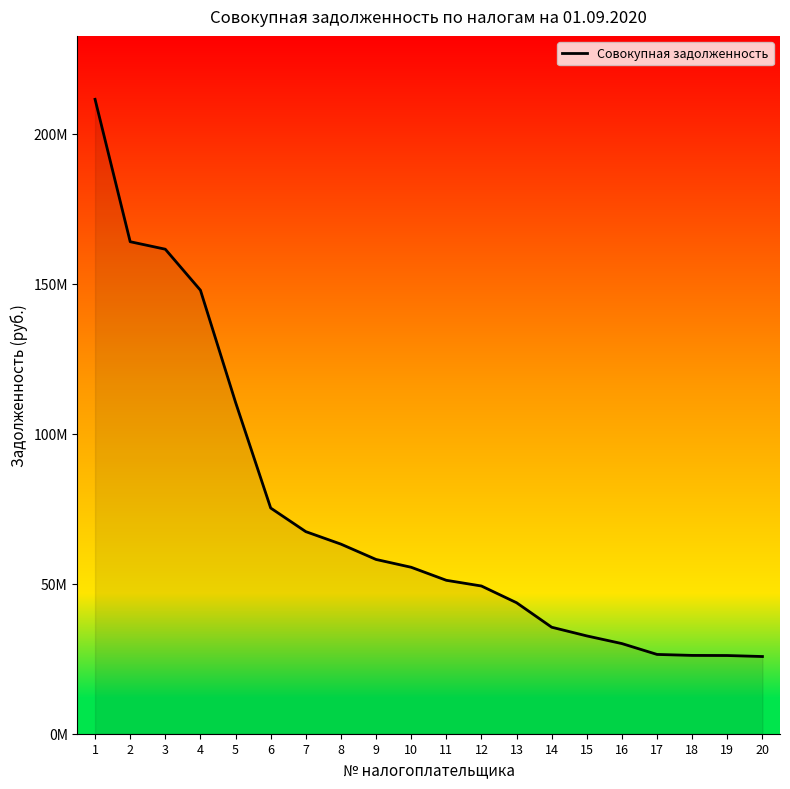

Reading left to right, extract all data points from this chart.

211513607.6	164041724.6	161541358.3	147868968.8	110481972.1	75248789.9	67375463.3	63210900.3	58101045.2	55494942.9	51153765.4	49249107.6	43675773.4	35508262.2	32610154.7	30050468.8	26435382.2	26110875.5	26073063.7	25738967.4